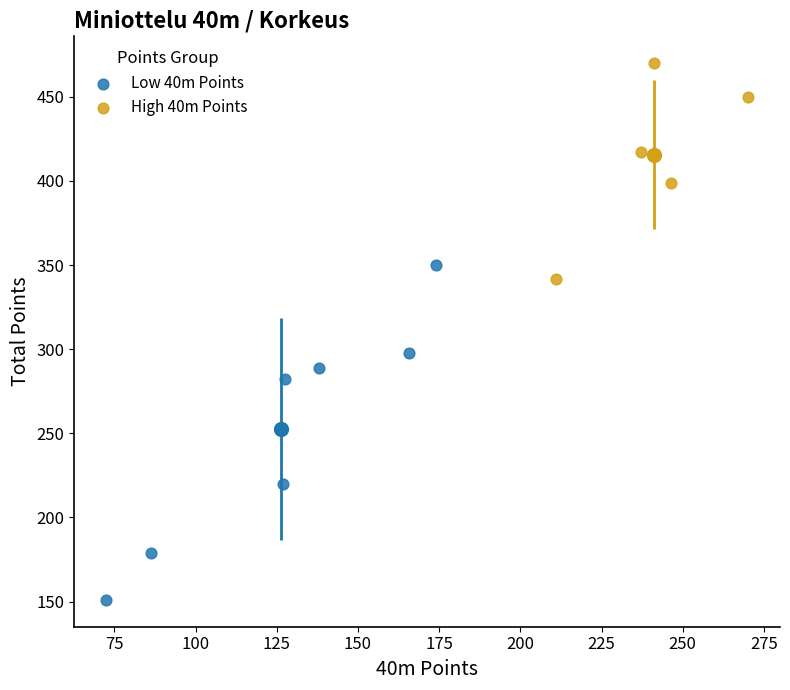

What are all the series names shown in the legend?

Low 40m Points, High 40m Points